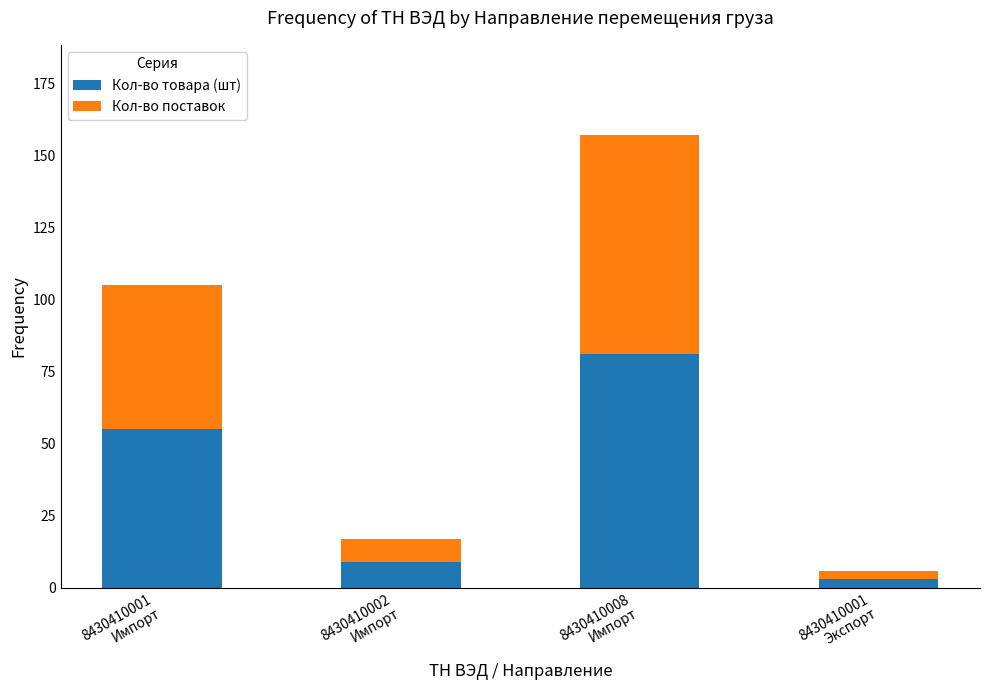

Reading right to left, transcribe the values for Кол-во товара (шт).

3	81	9	55